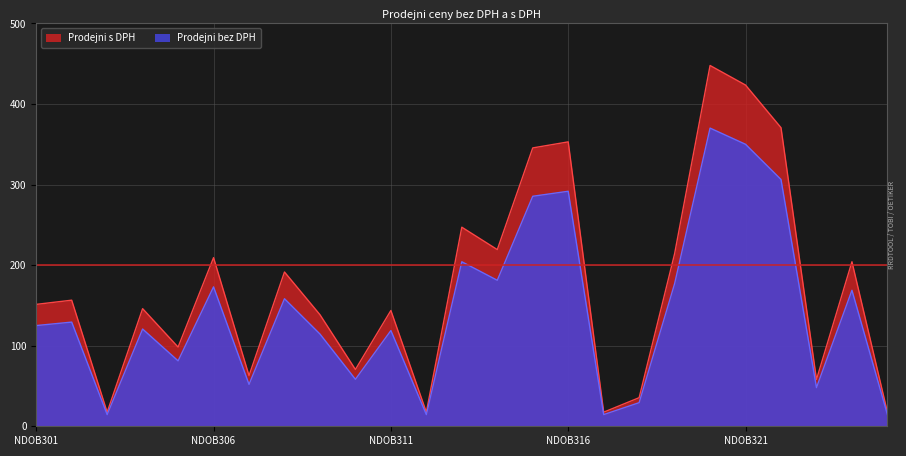

How many lines are shown in the chart?

2